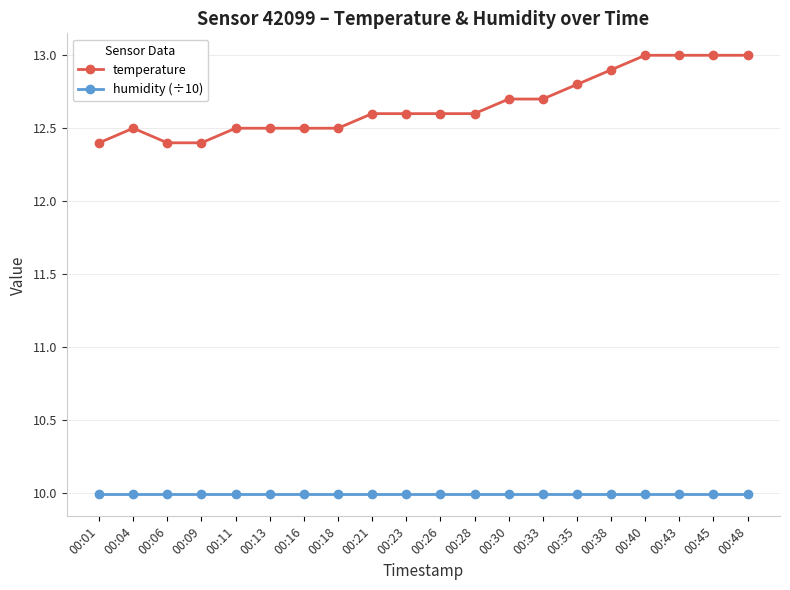

At how many categories does at least one series exceed 11?

20